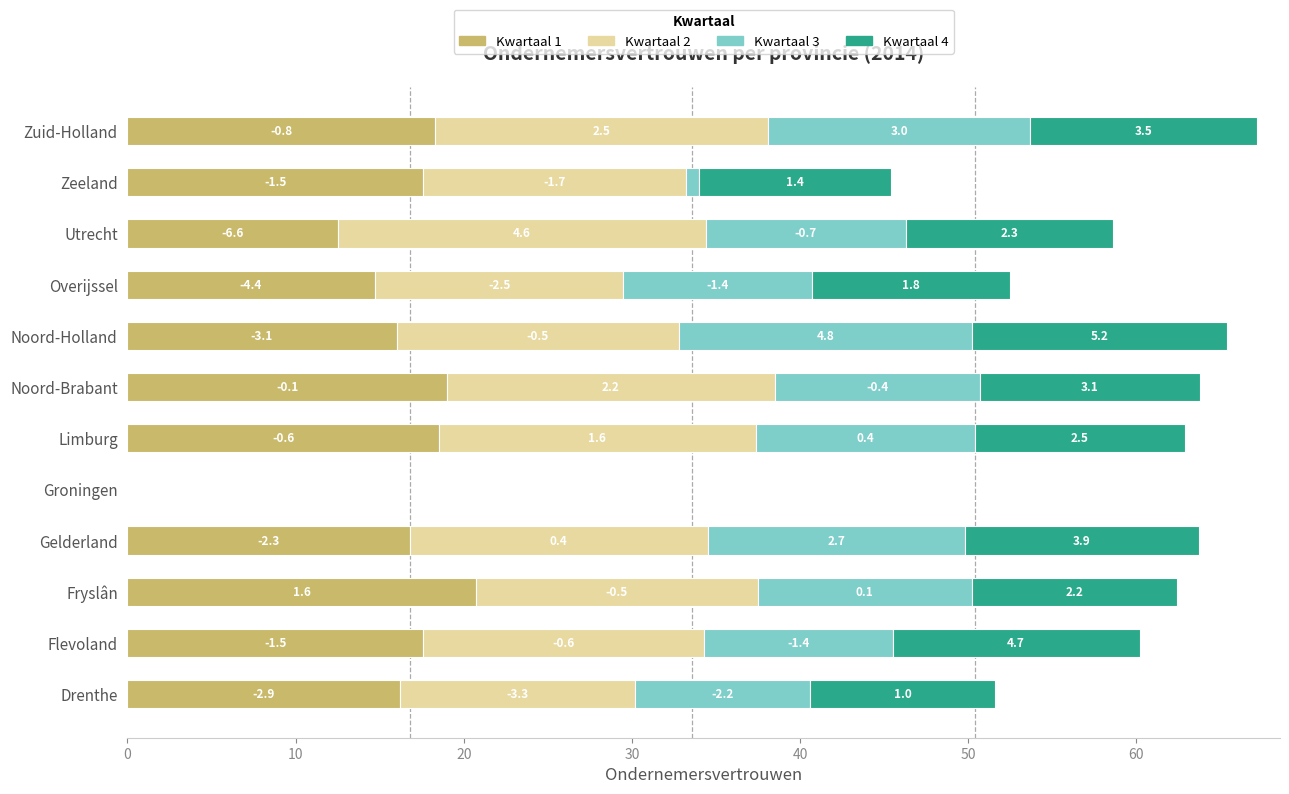

What are all the series names shown in the legend?

Kwartaal 1, Kwartaal 2, Kwartaal 3, Kwartaal 4